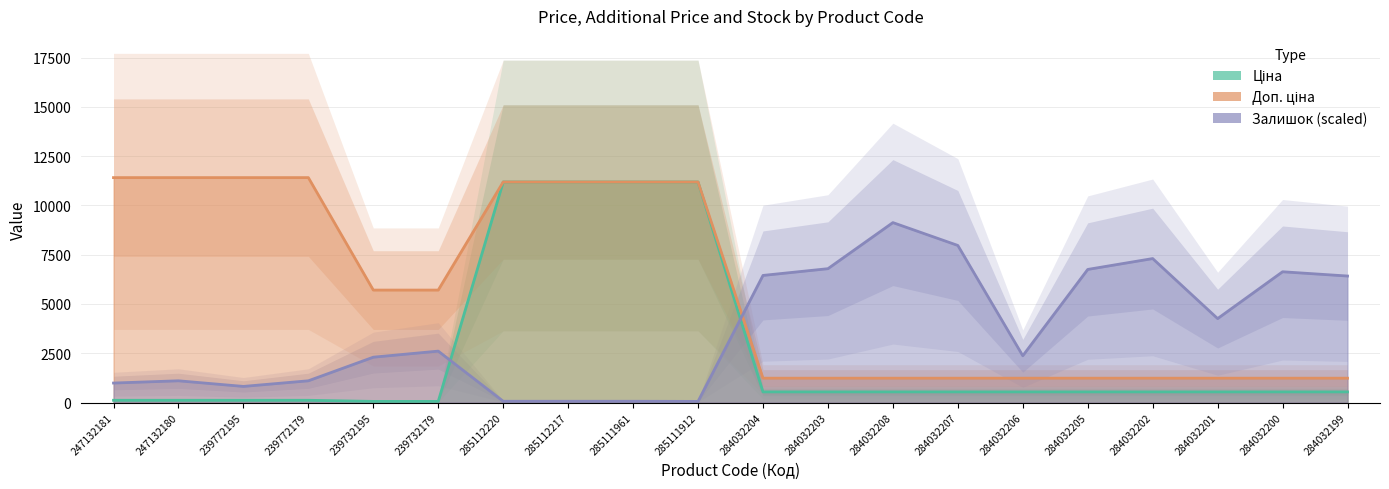

Rank the series at 285112220 from lowest to highest value.

Залишок, Ціна, Доп. ціна